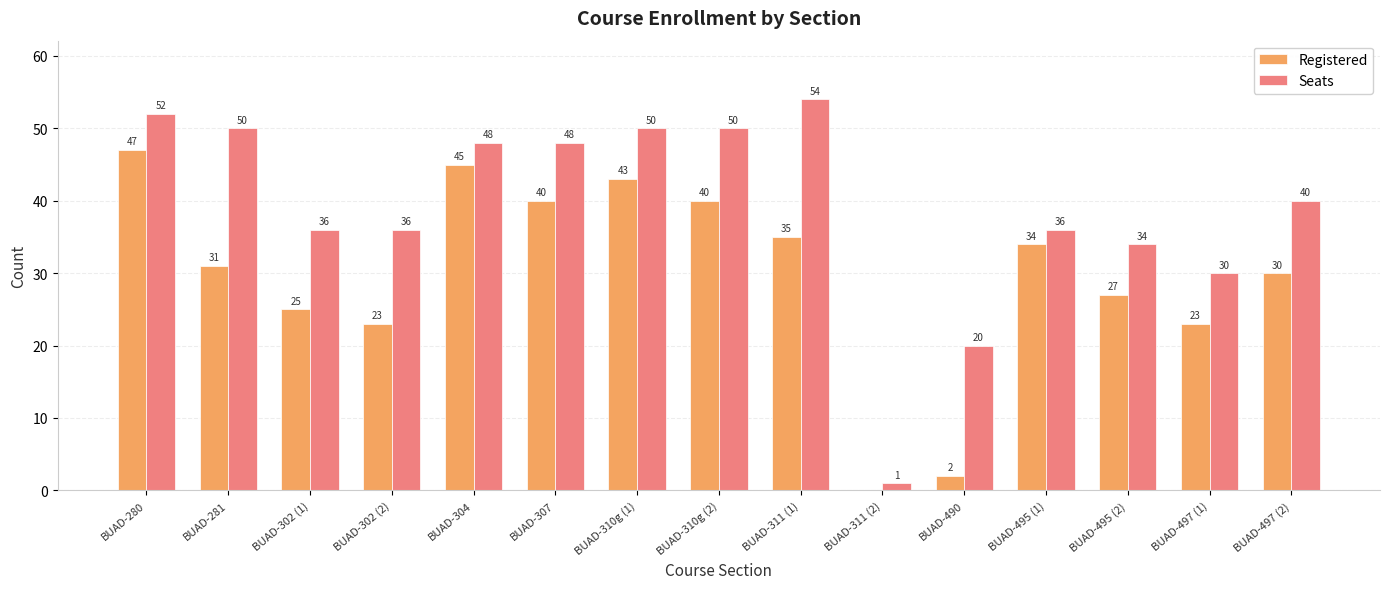

What is the maximum value shown in the chart?

54